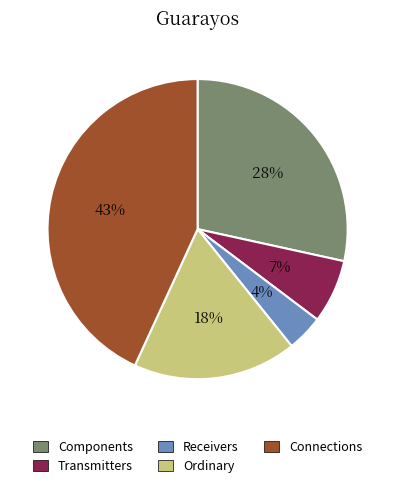

Is it true that Transmitters is 21% of the pie?

False